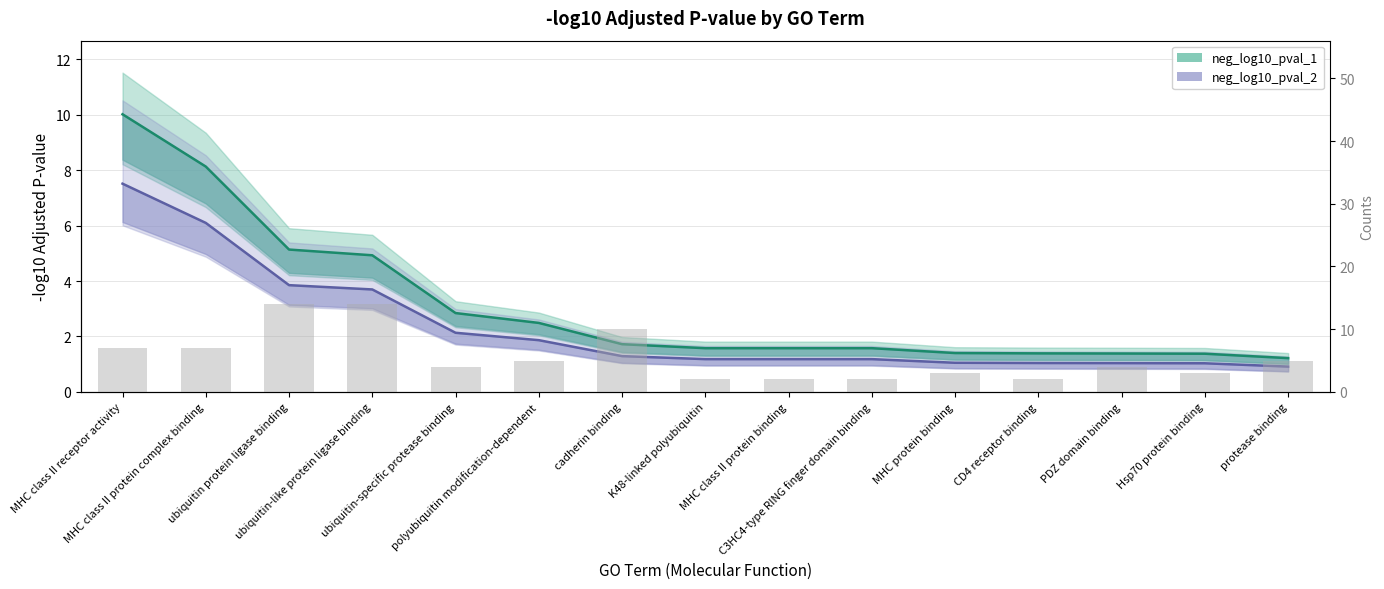

Which series has the widest spread of values?

neg_log10_pval_1